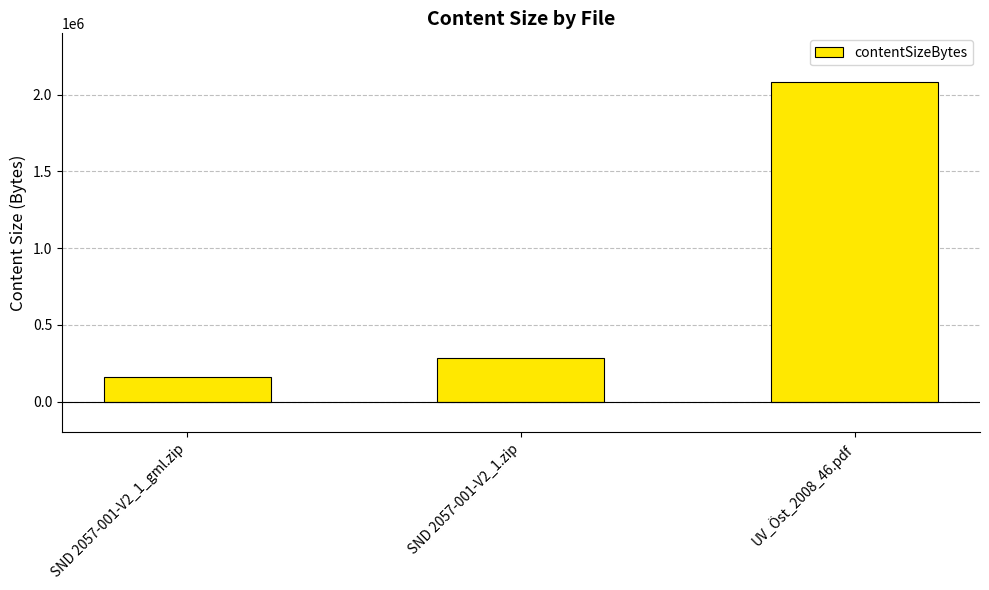

Reading left to right, extract all data points from this chart.

SND 2057-001-V2_1_gml.zip=158598	SND 2057-001-V2_1.zip=284315	UV_Öst_2008_46.pdf=2081795